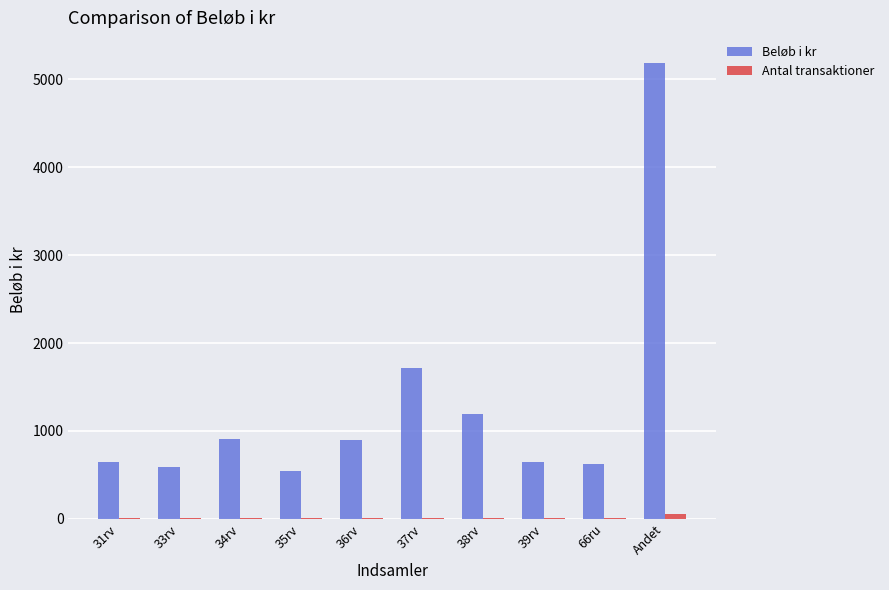

What is the sum of all Beløb i kr values?

12961.0